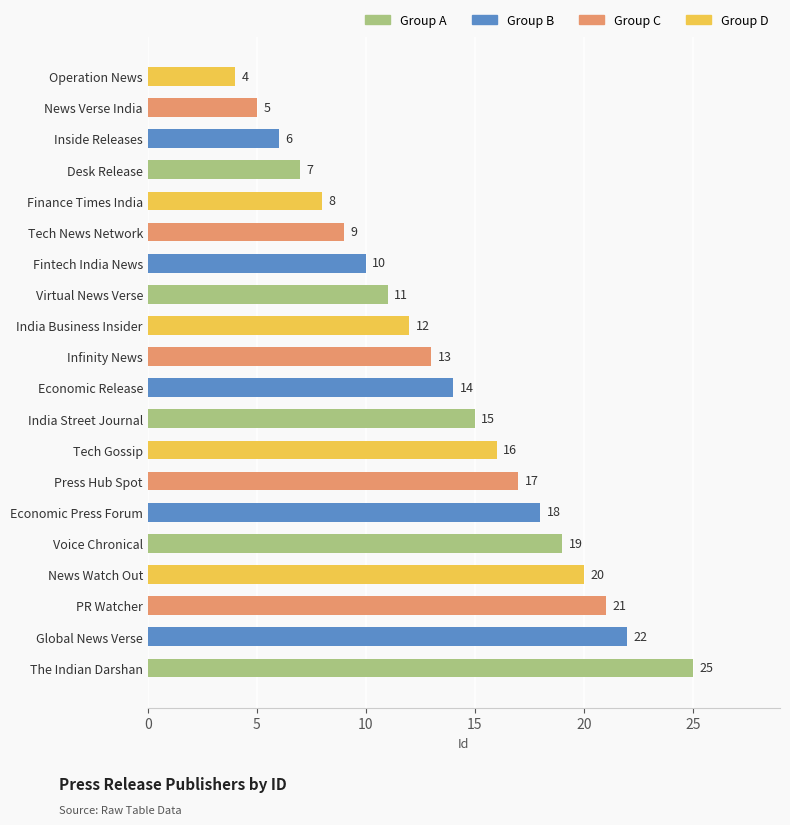

What is the difference between the maximum and minimum values?

21